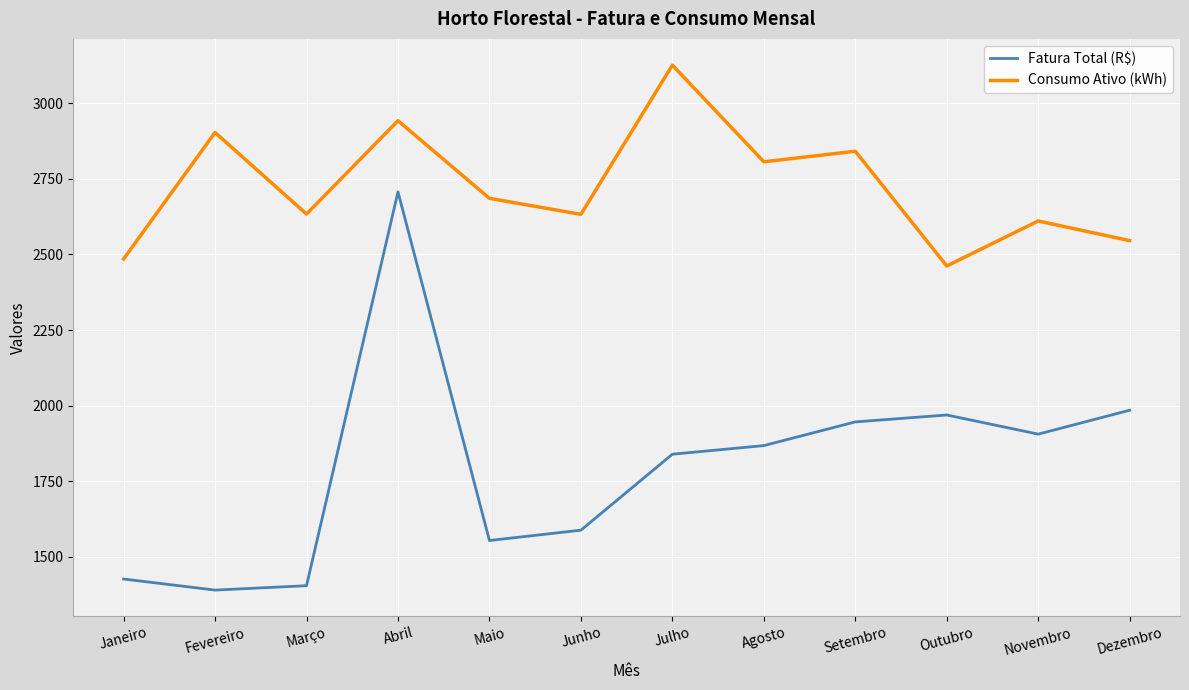

What is the smallest value displayed?

1388.8